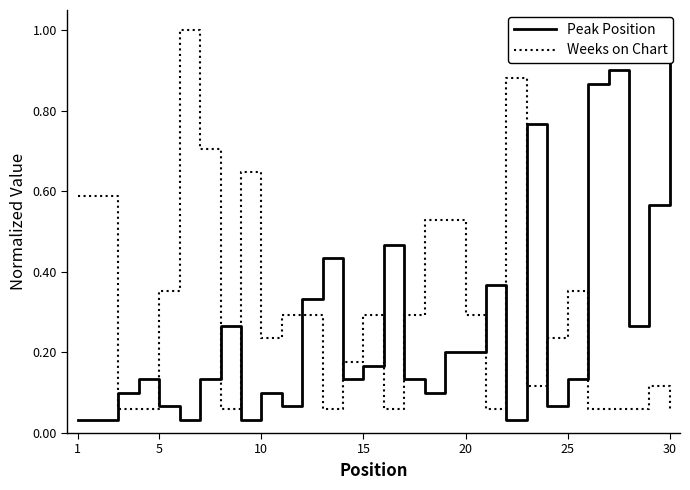

What is the difference between the maximum and minimum values in the Weeks on Chart series?

0.9